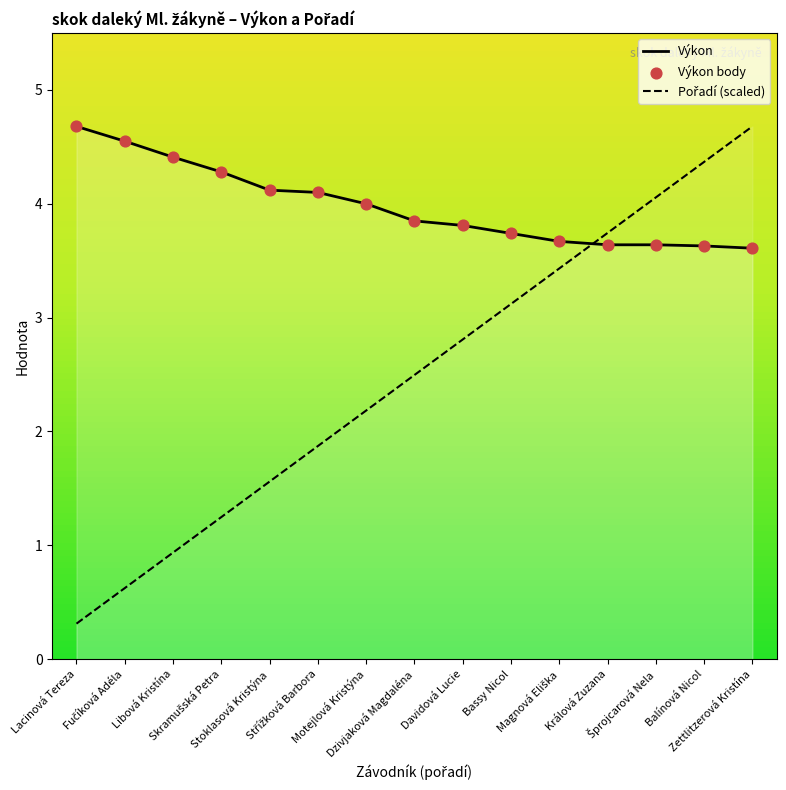

Which series contains the lowest Y value?

Pořadí (scaled)